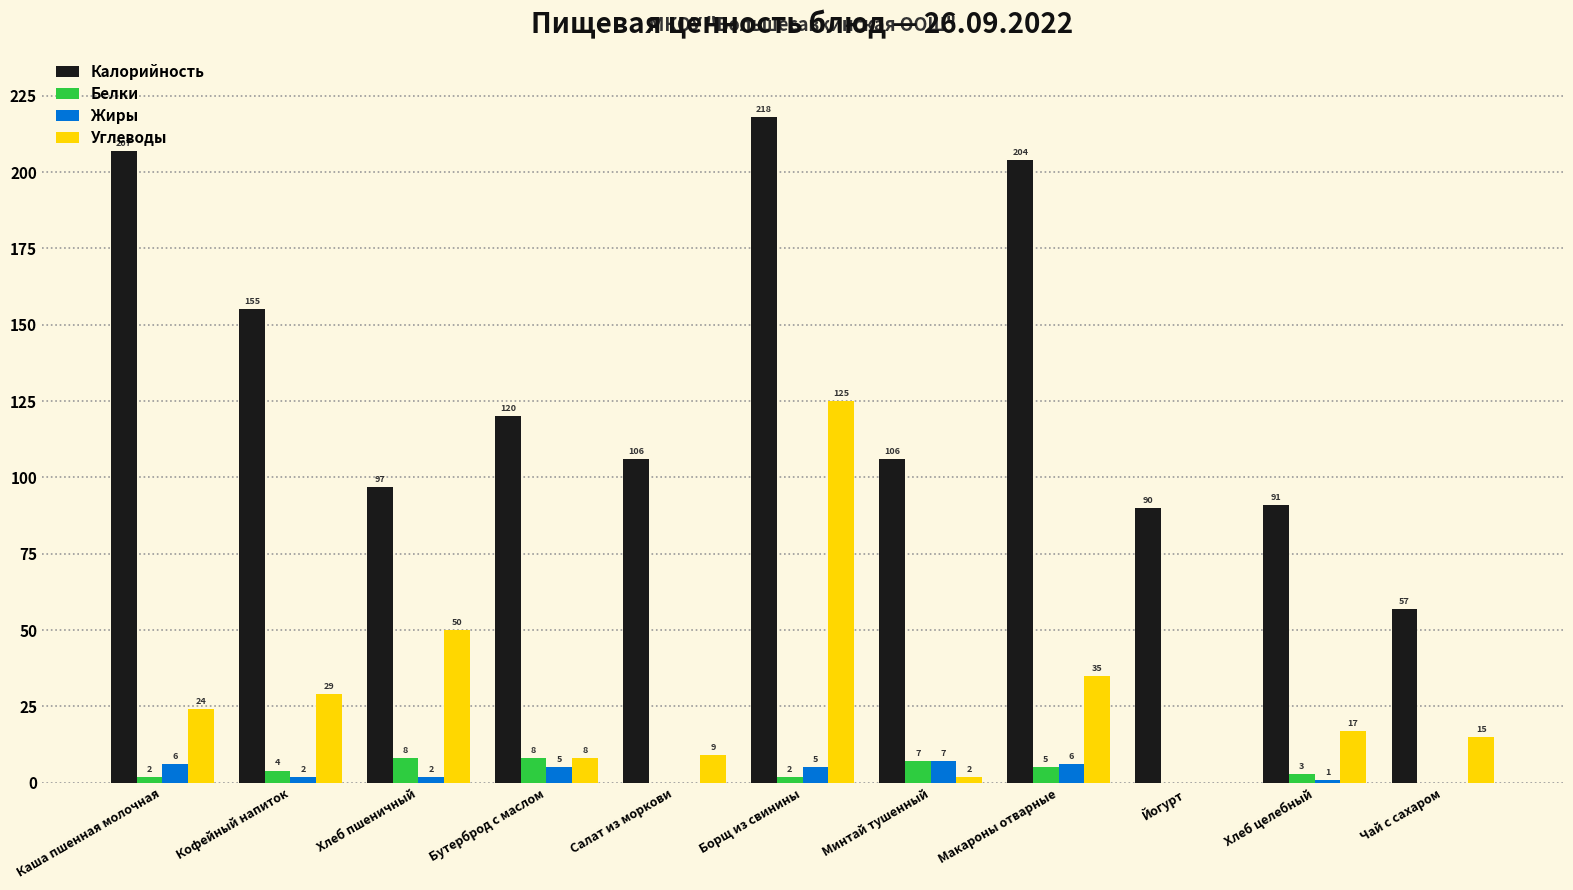

Which category has the highest value across all series?

Борщ из свинины